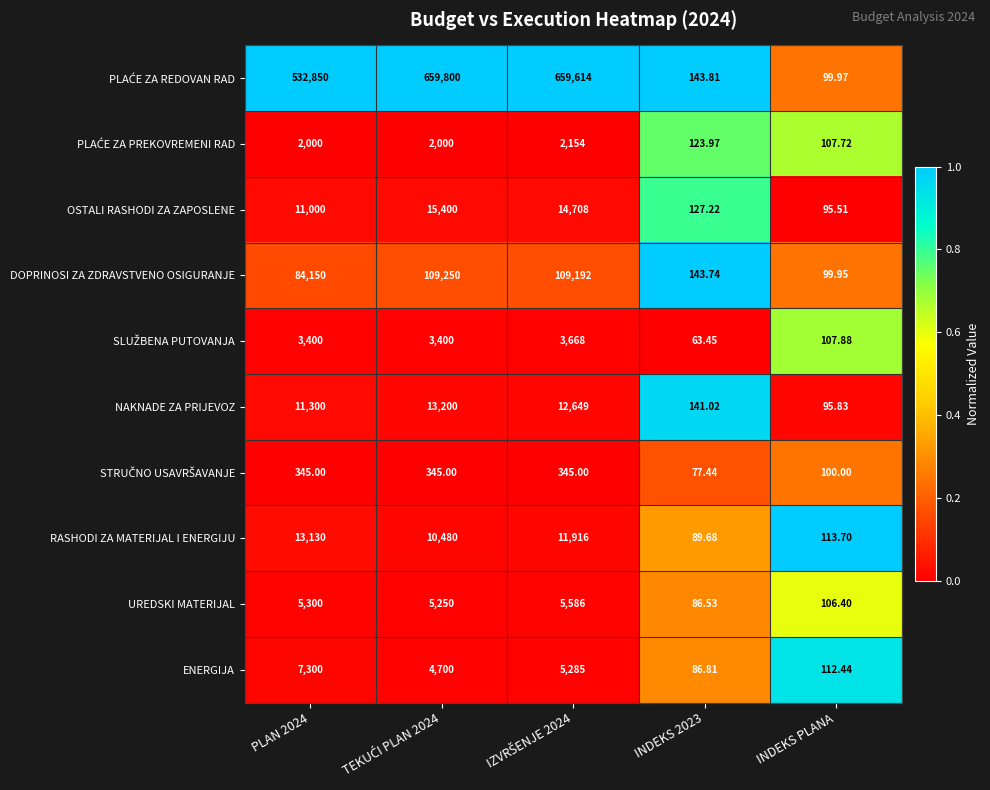

How many categories are shown in the chart?

5